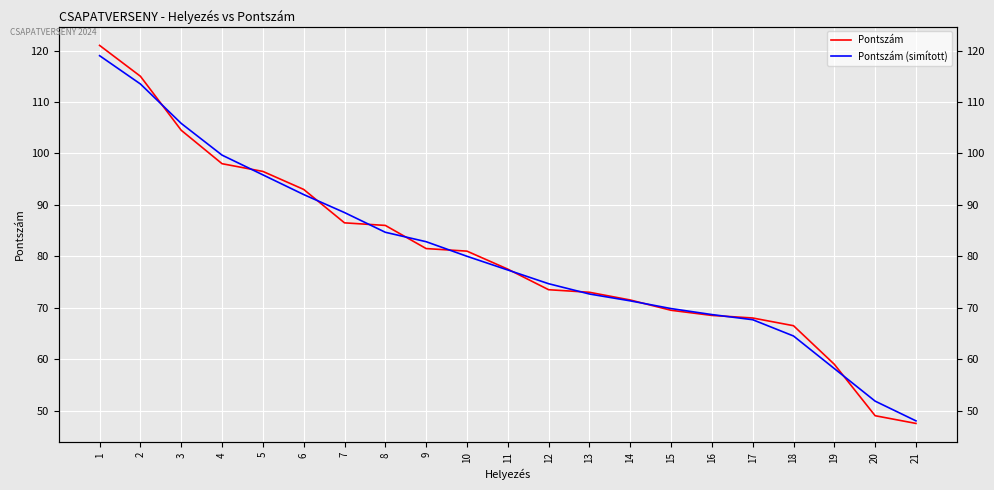

How many values in the Pontszám (simított) series are below 77?

10